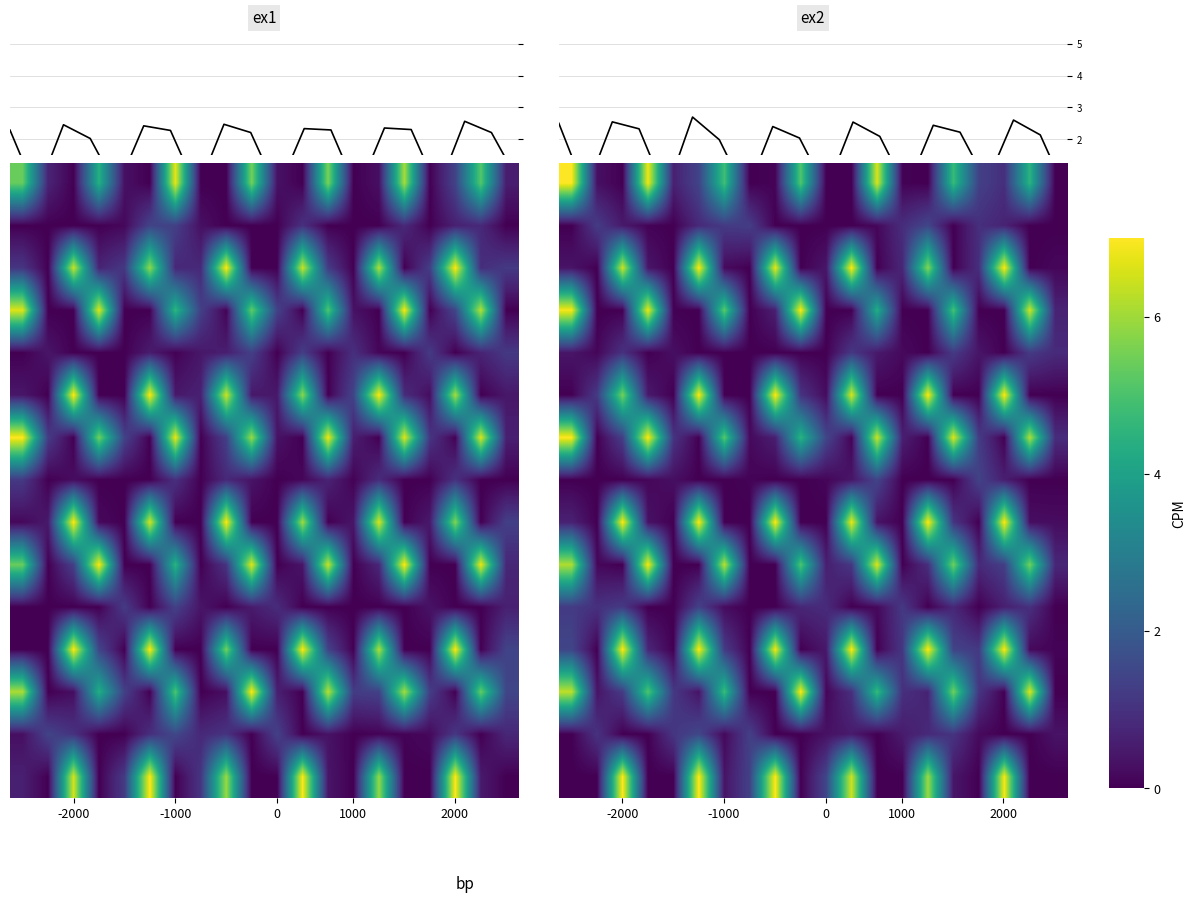

At how many categories does at least one series exceed 6?

13